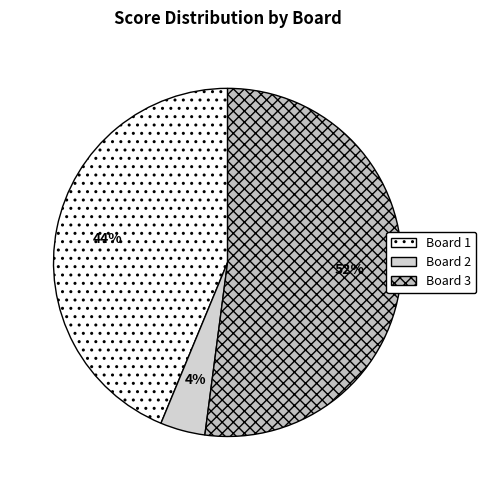

Which has a higher value, Board 1 or Board 3?

Board 3